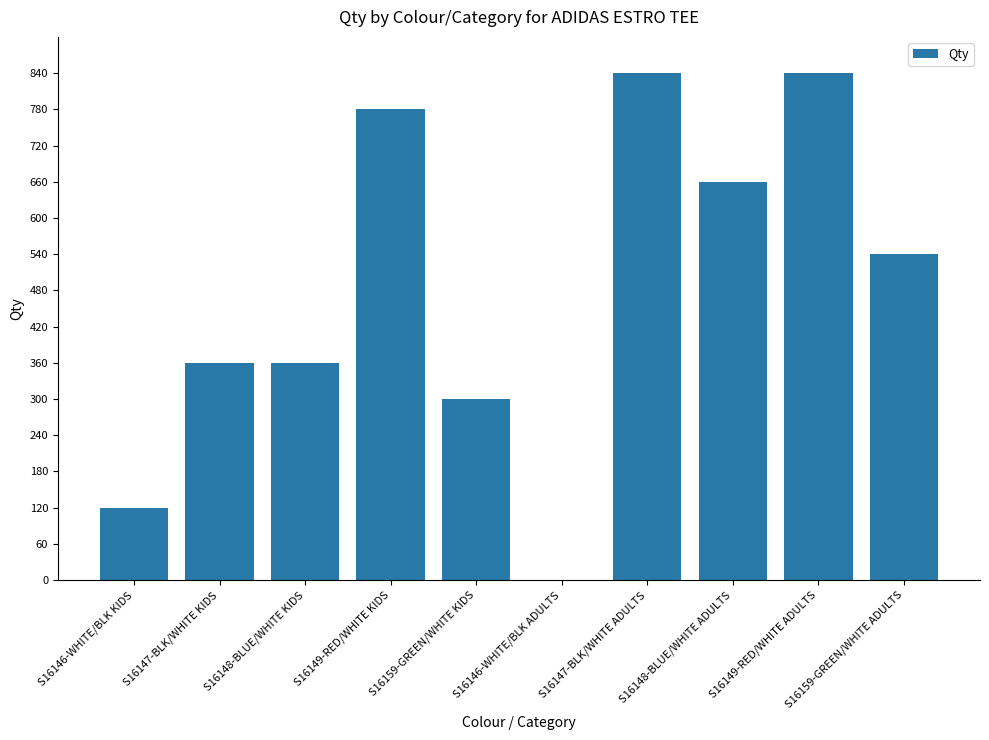

What is the sum of all values?

4800